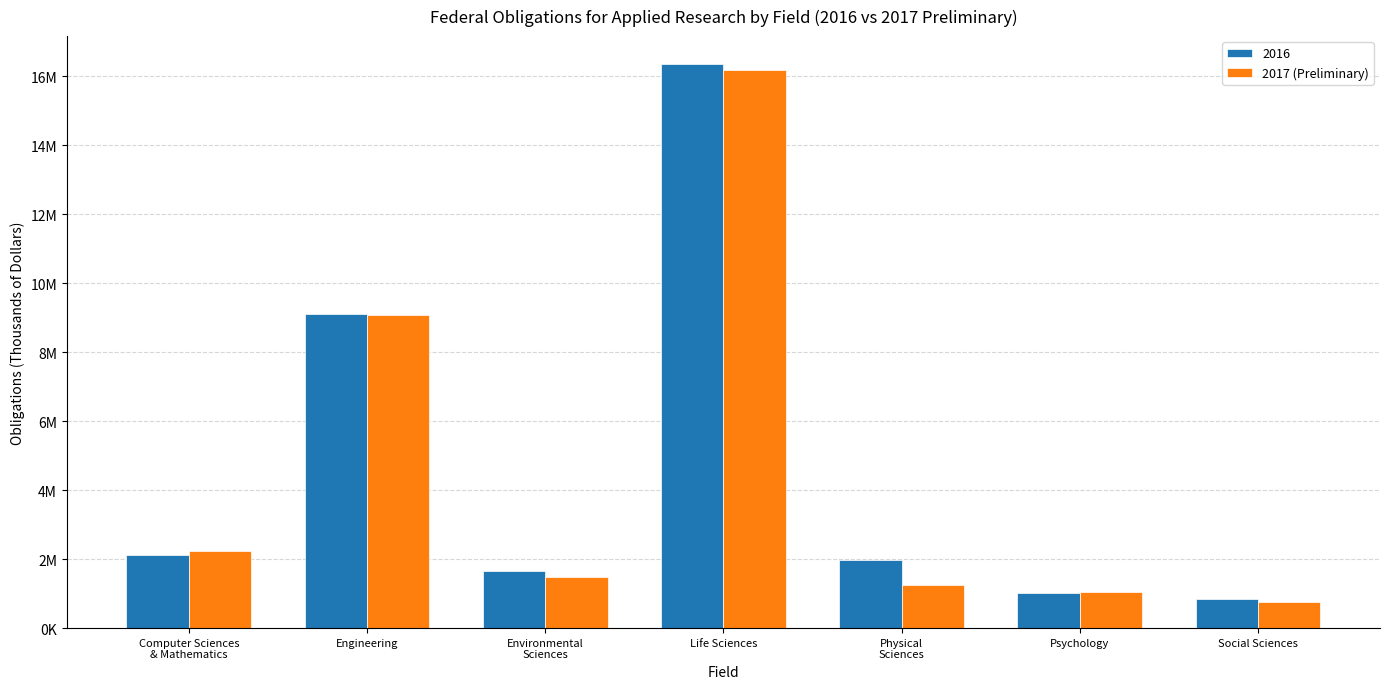

What is the label of the 1st bar from the right?

Social Sciences